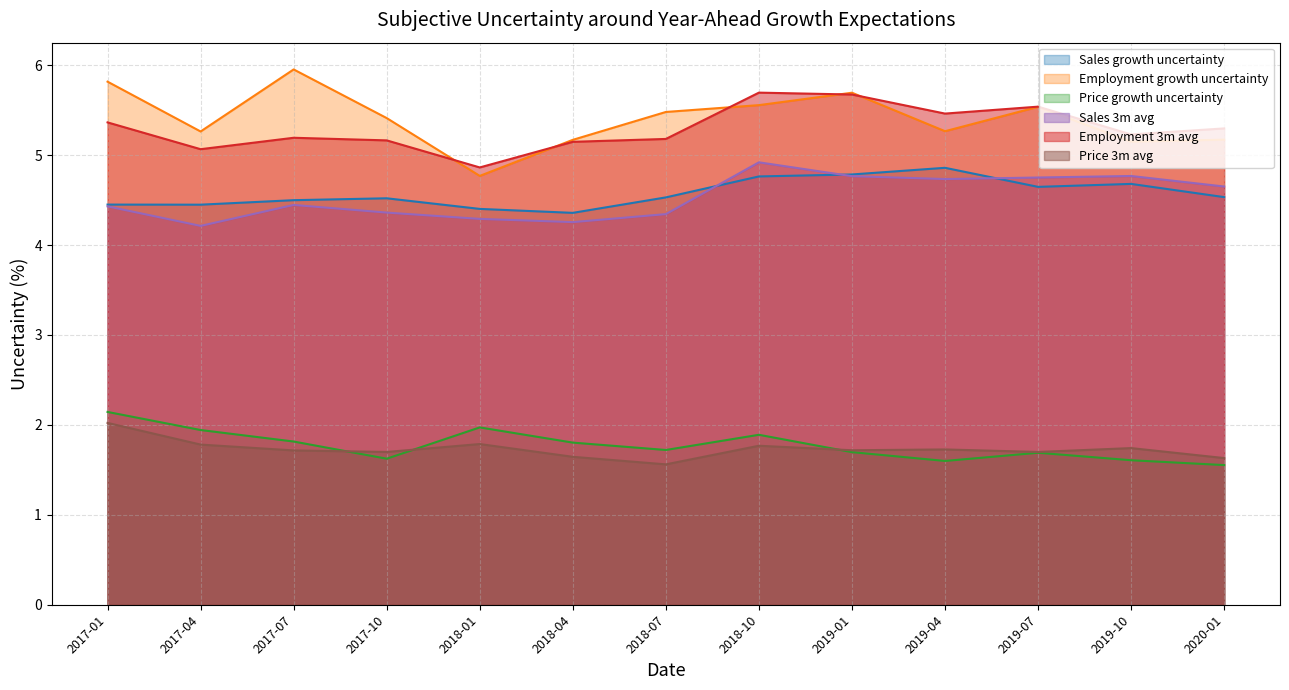

What is the sum of all Sales 3m avg values?

58.9